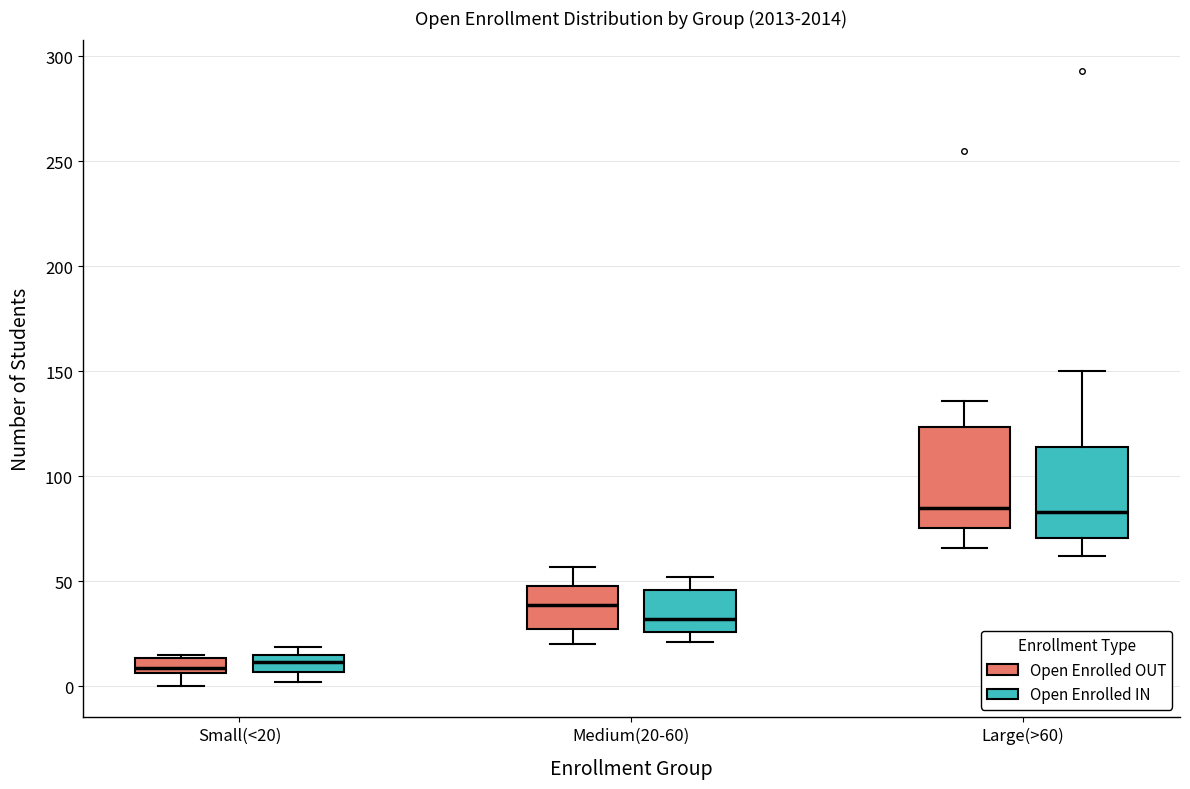

Where does the median line of the box for Medium(20-60) (Open Enrolled IN) sit on the y-axis? The values are not printed on the chart, so give them approximately, as read against the axis.

30